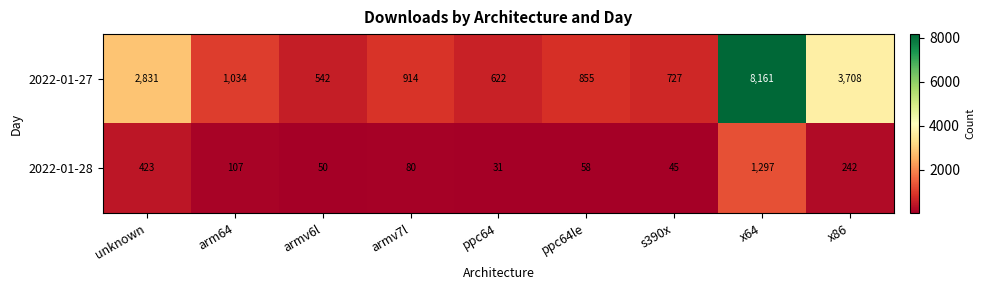

Which series has the largest total across all categories?

2022-01-27